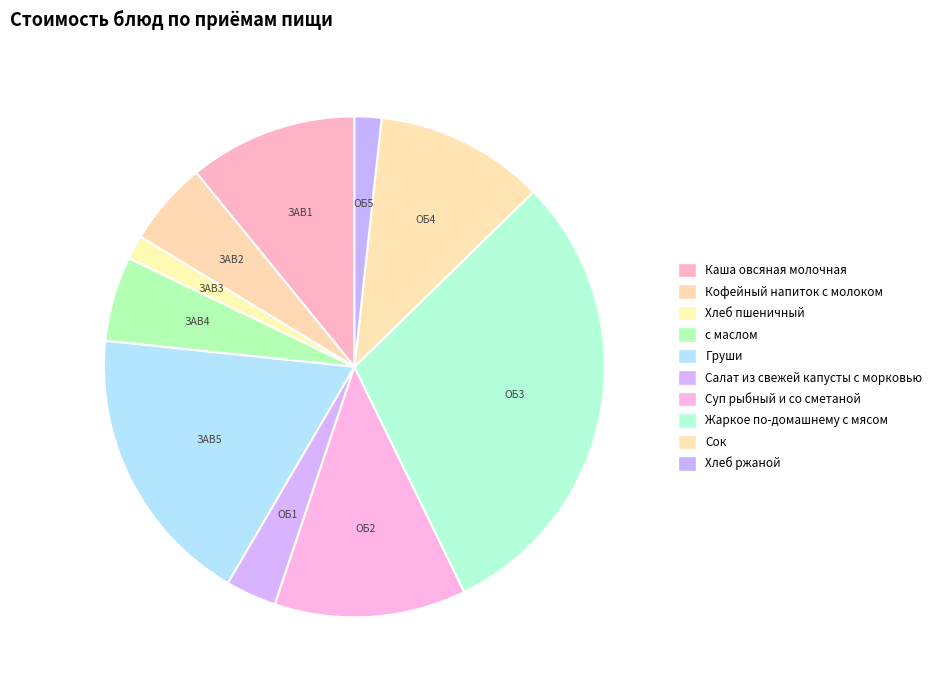

How many slices are in this pie chart?

10